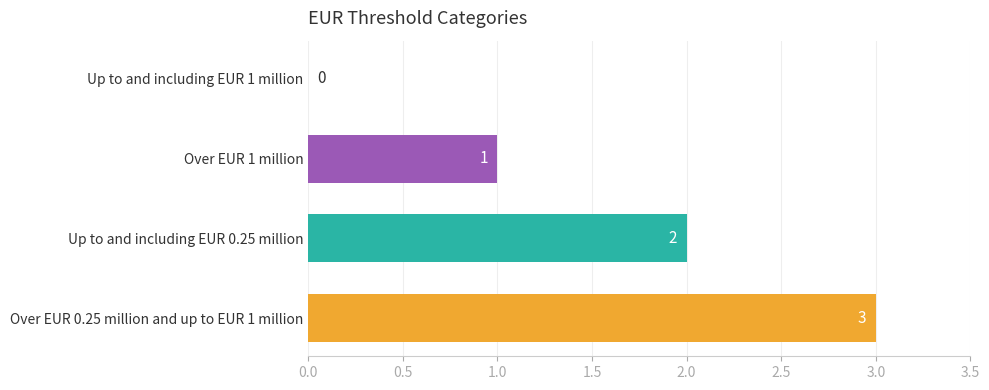

The chart shows a value of -1 at Up to and including EUR 1 million. True or false?

False